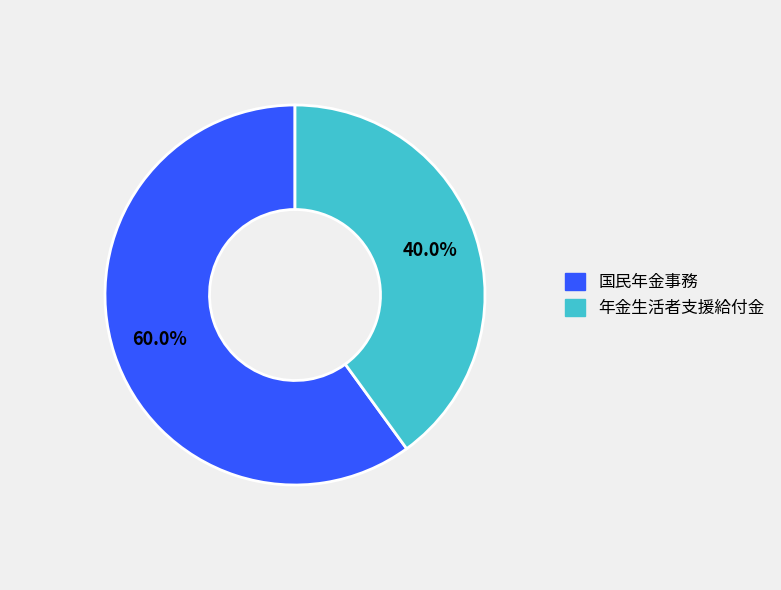

To the nearest percent, what is the difference between the largest and smallest slice percentages?

20%